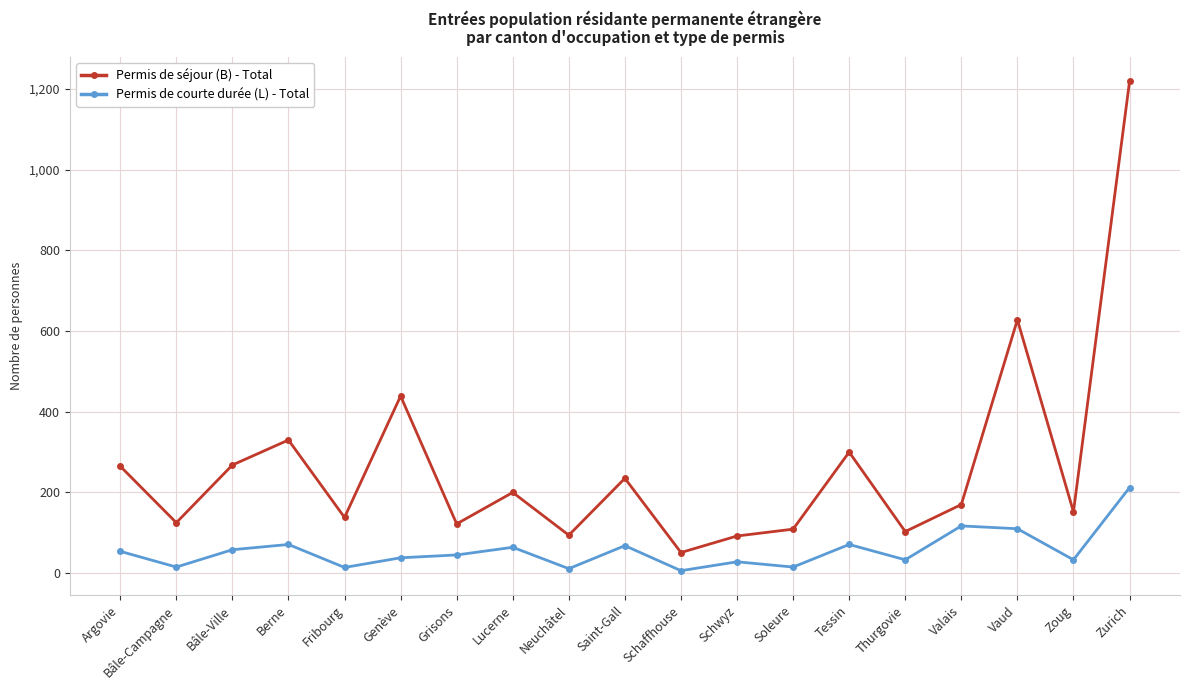

Does the chart display data point markers on the line(s)?

Yes